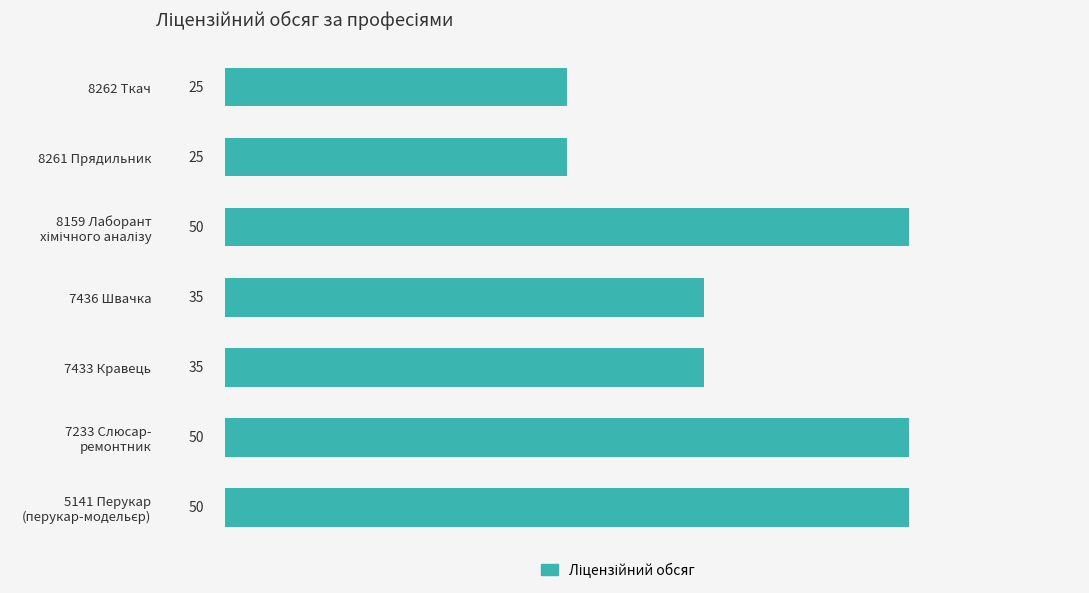

Reading top to bottom, list all the values displayed in this chart.

25	25	50	35	35	50	50